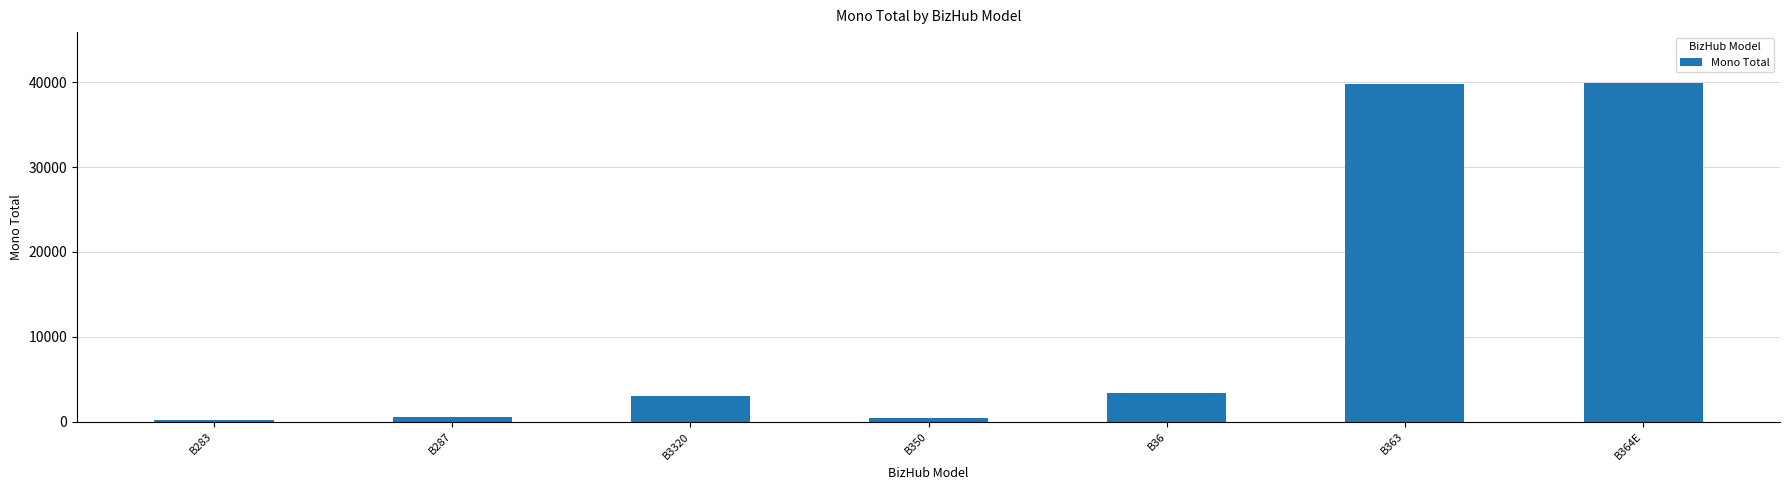

What is the label of the 2nd bar from the right?

B363